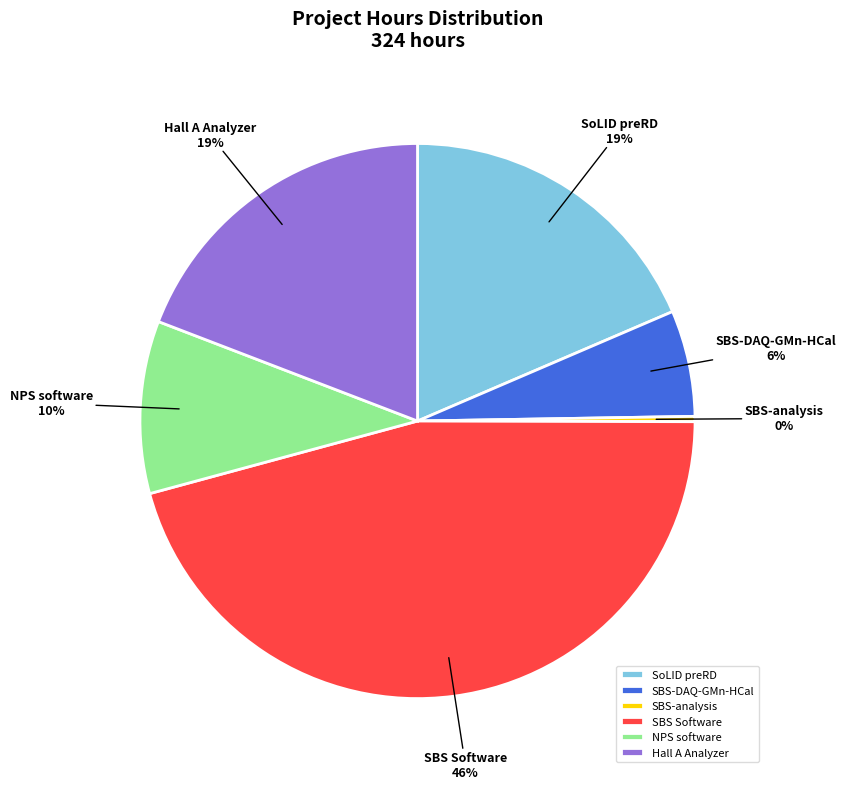

True or false: SBS-analysis accounts for 0% of the total.

True